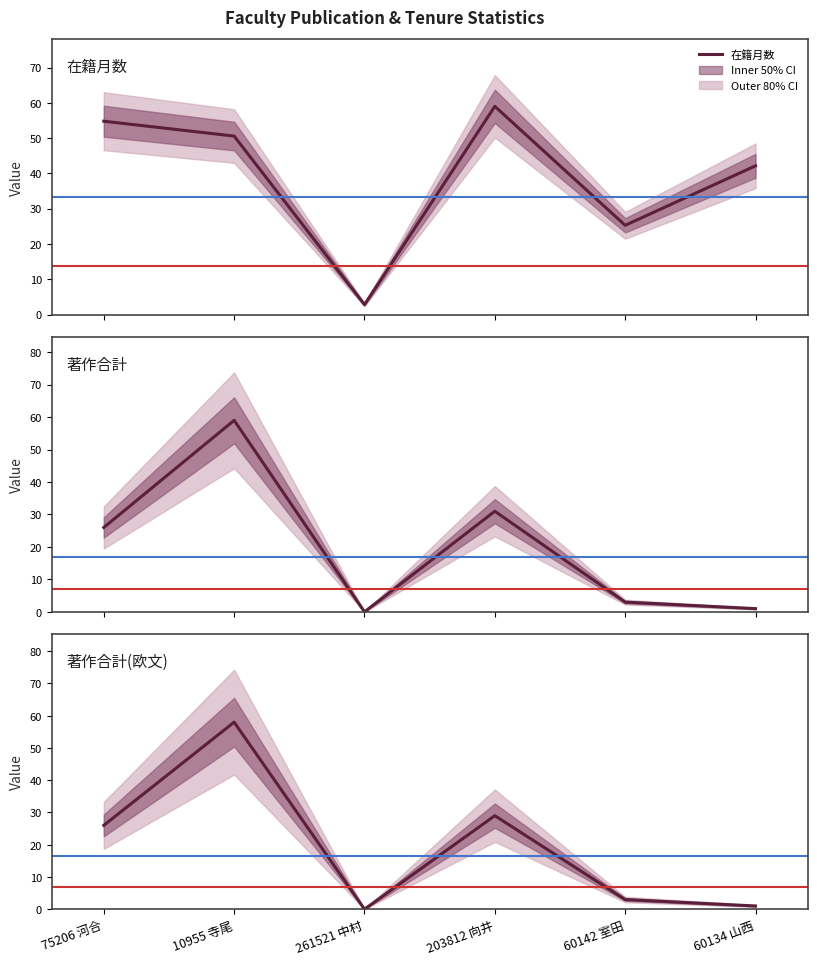

The value of 著作合計(欧文) at 261521 中村 is -38.6. True or false?

False